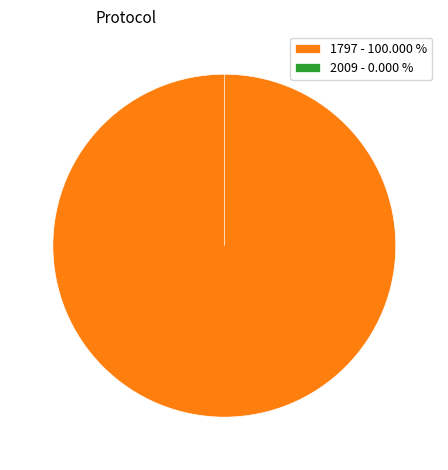

How many segments does this pie chart have?

2